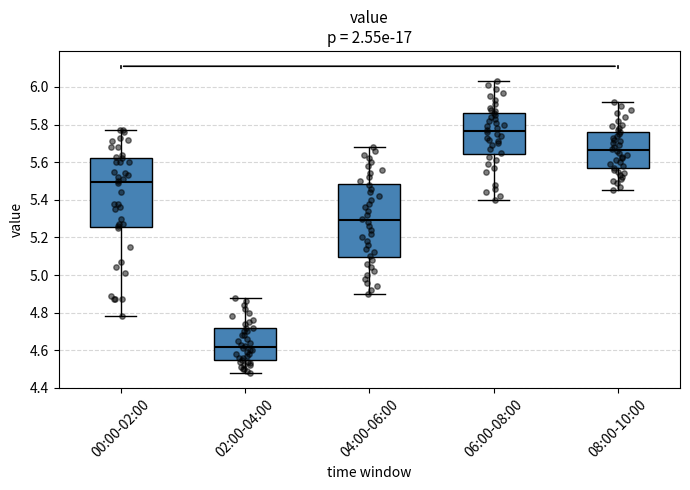

Which box is the tallest, from its lower edge to its upper edge?

04:00-06:00